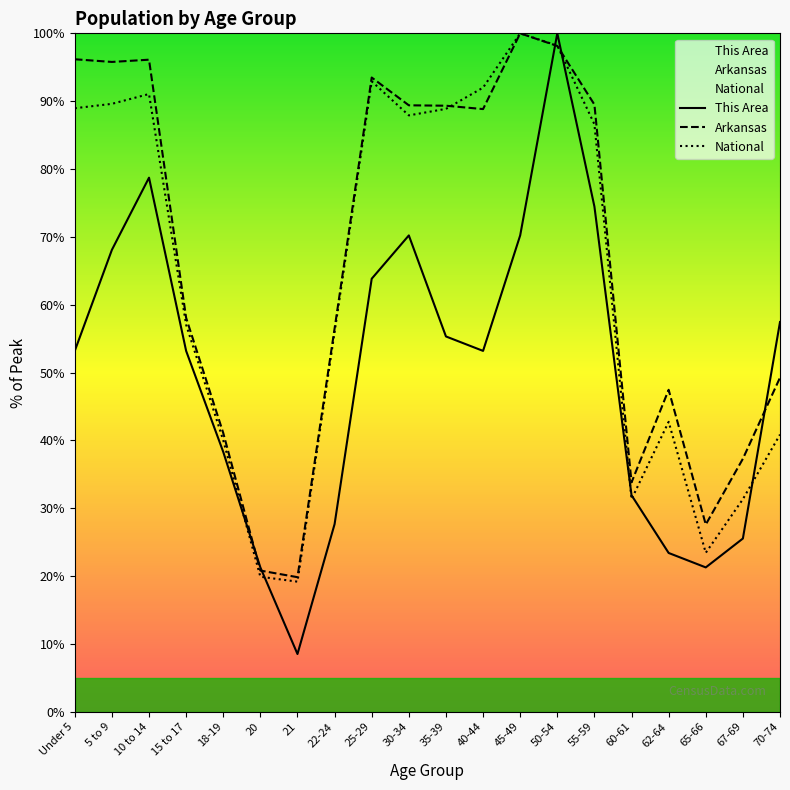

What is the sum of all This Area values?

995.7